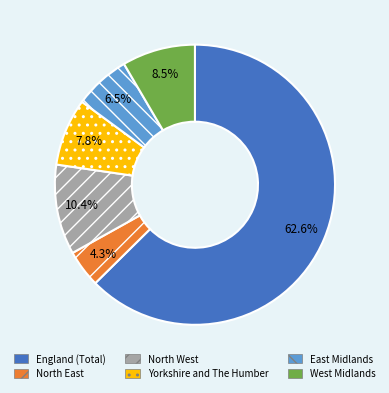

Which has a higher value, England (Total) or Yorkshire and The Humber?

England (Total)